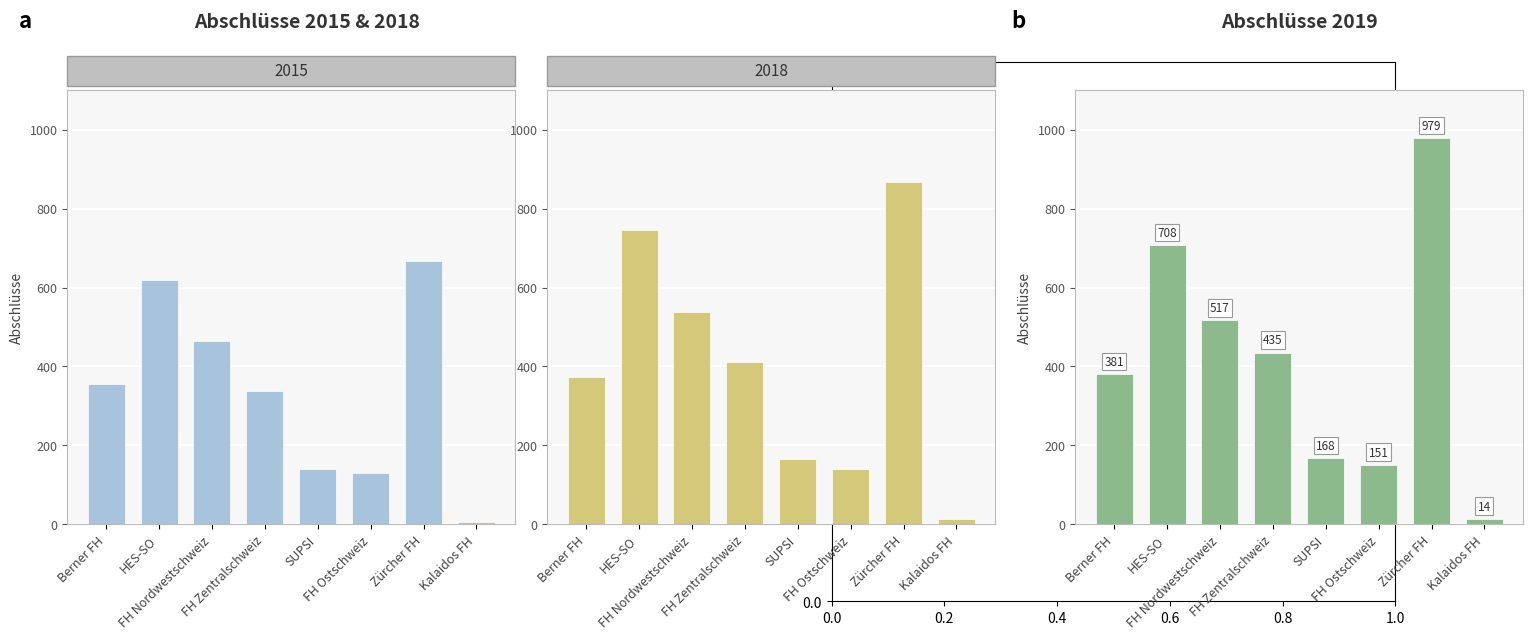

Are the bars horizontal?

No